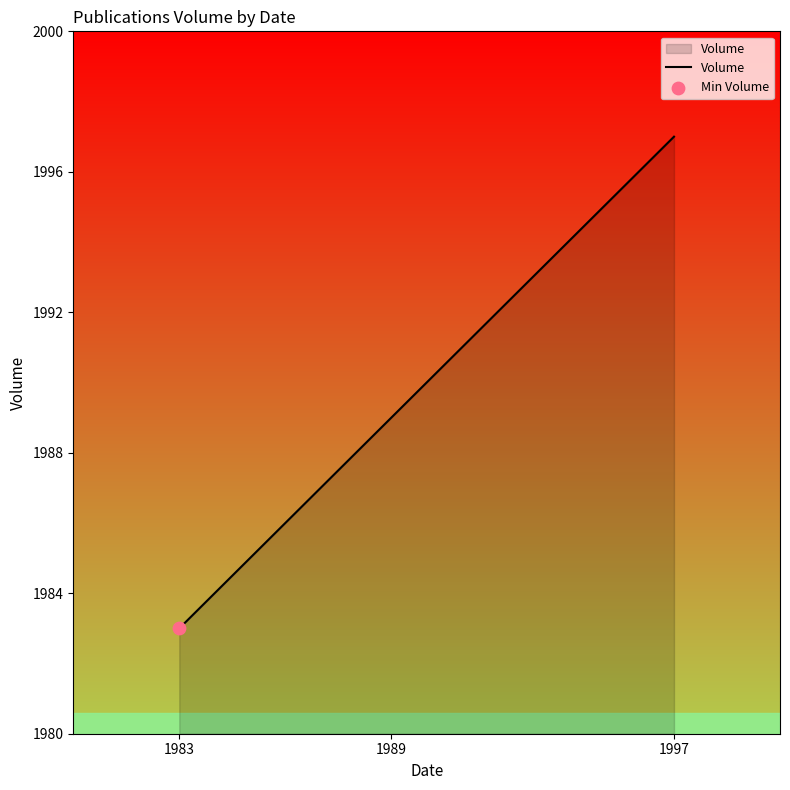

What is the ratio of the value at 1983 to the value at 1989?

1.0